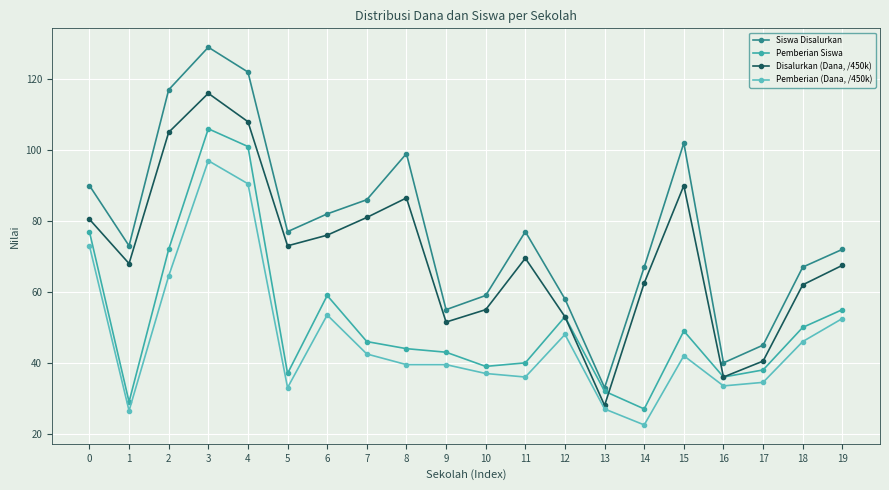

List the series in order of their overall mean, lowest first.

Pemberian (Dana, /450k), Pemberian Siswa, Disalurkan (Dana, /450k), Siswa Disalurkan